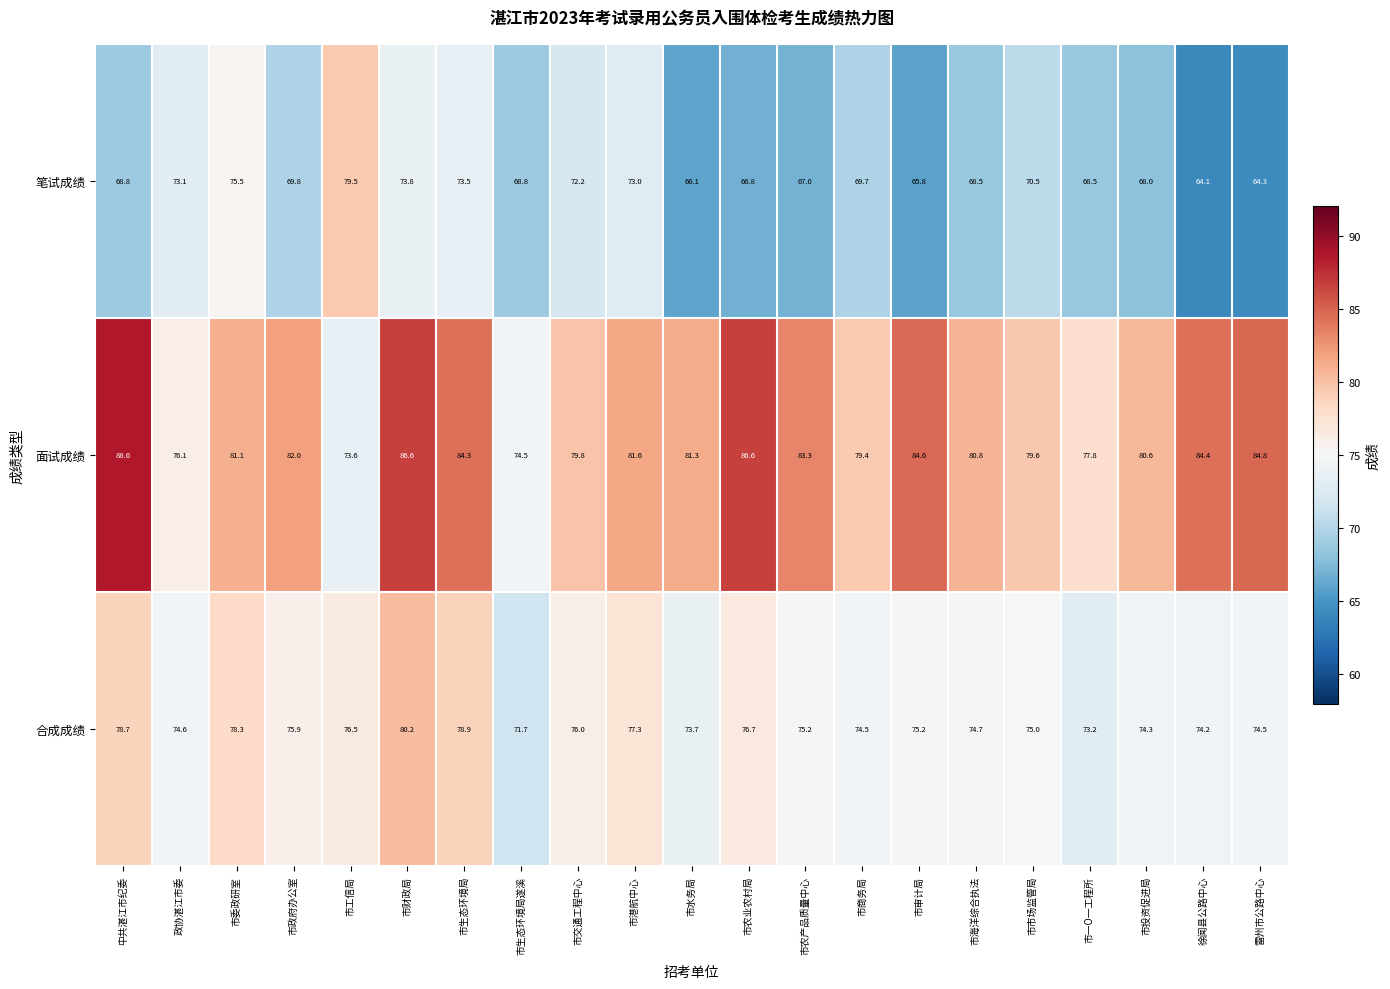

Which series has the largest total across all categories?

面试成绩